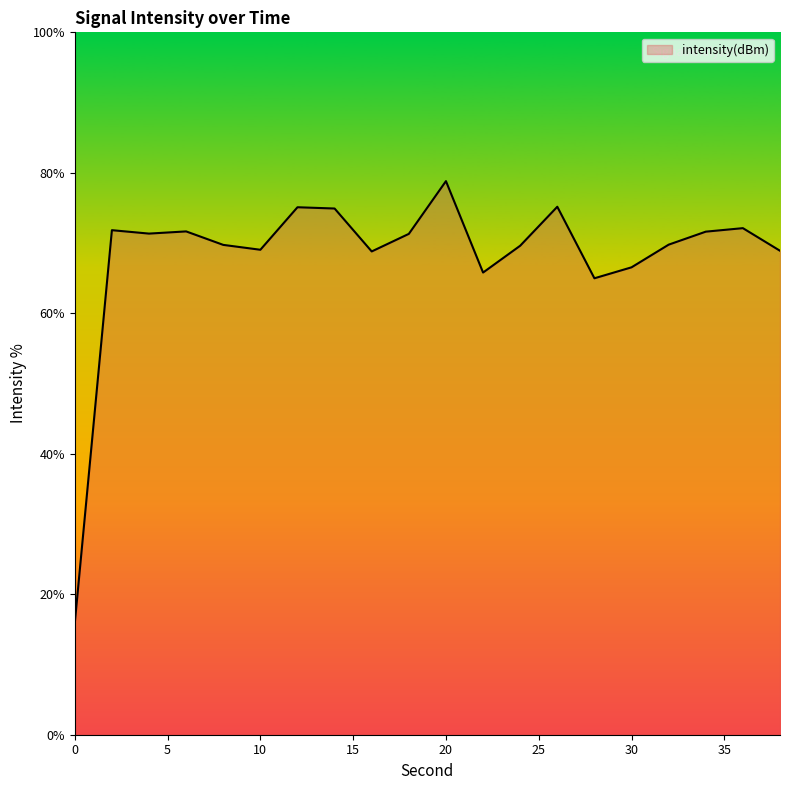

What is the smallest value displayed?

15.9